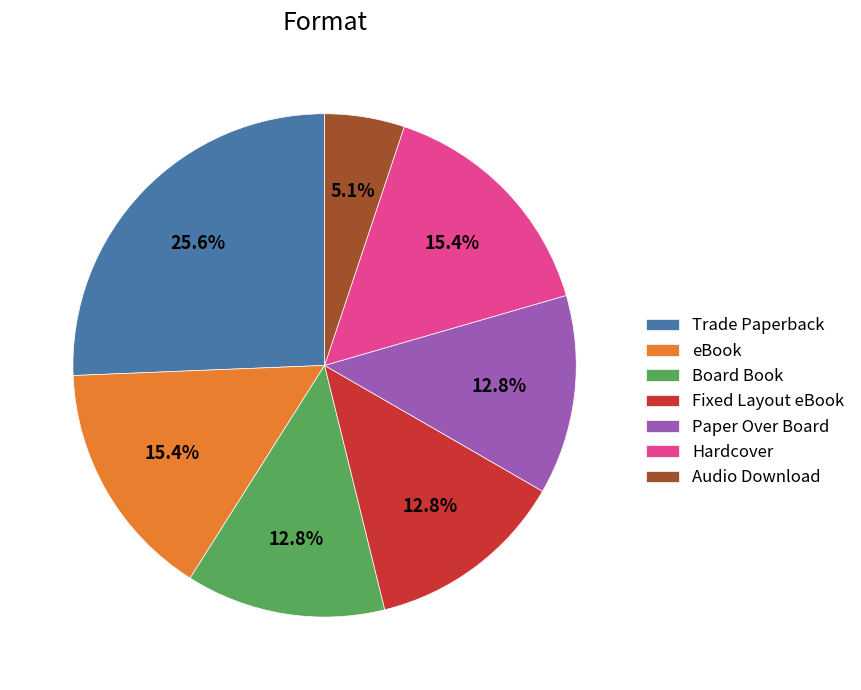

Is it true that Hardcover is 29% of the pie?

False